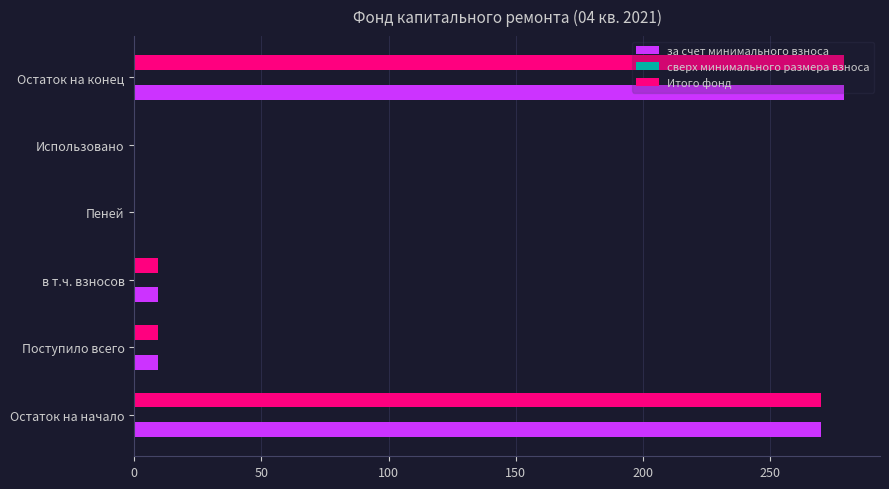

The Итого фонд series shows 9.3 at в т.ч. взносов. True or false?

True